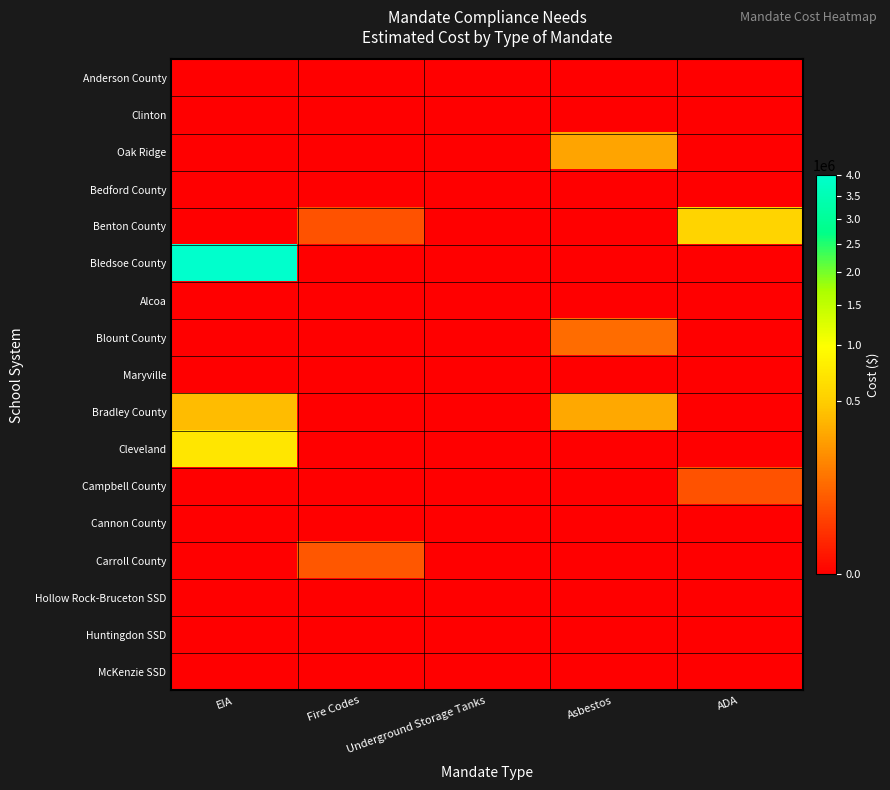

At which category is the sum across all series the highest?

EIA